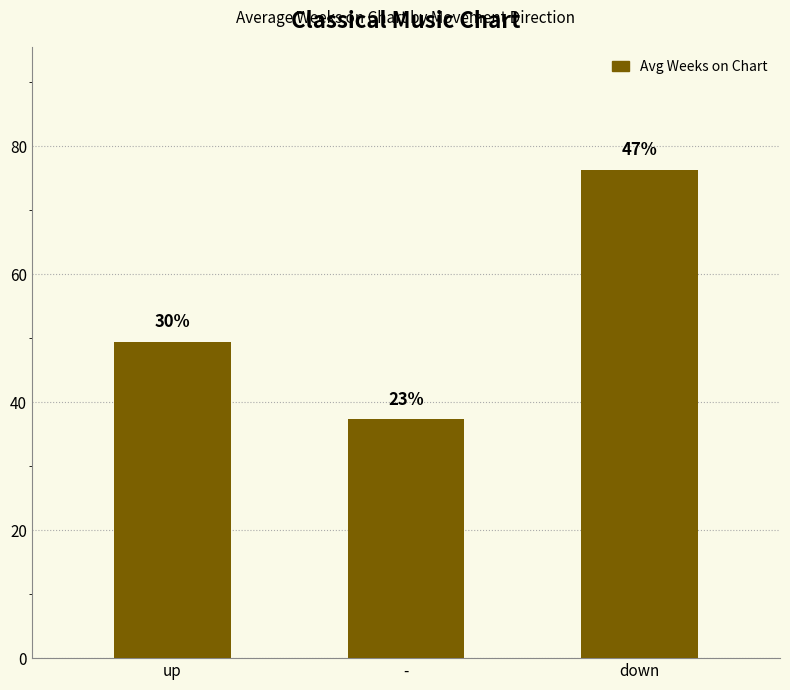

What is the value of the 1st bar from the left?

49.5